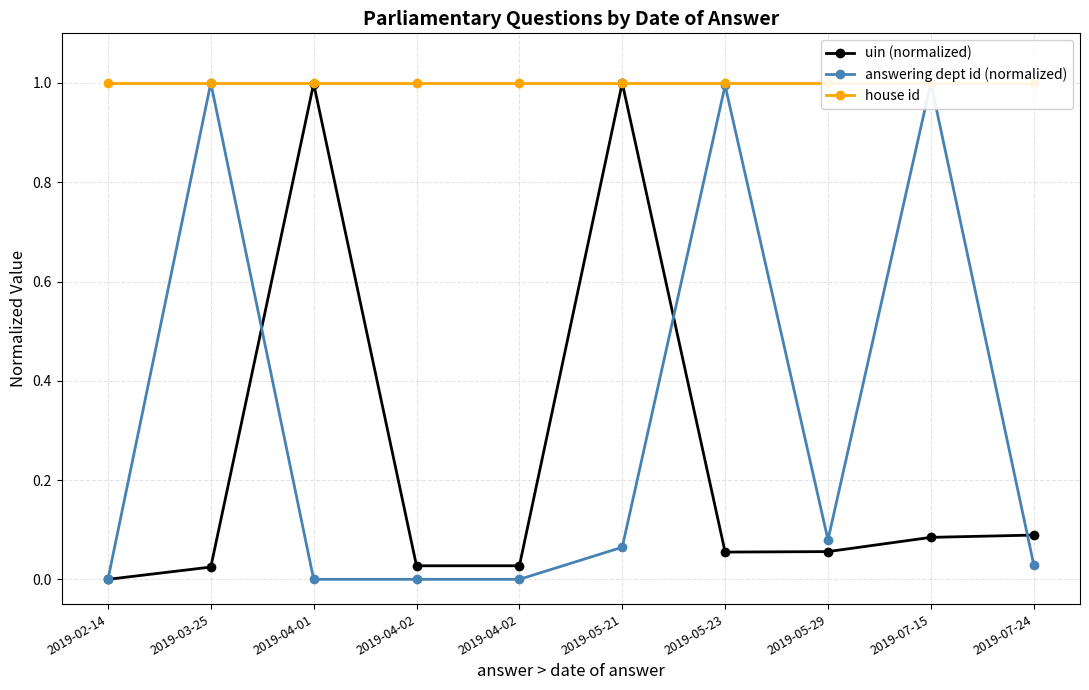

Where is the first local maximum for uin (normalized)?

2019-04-01